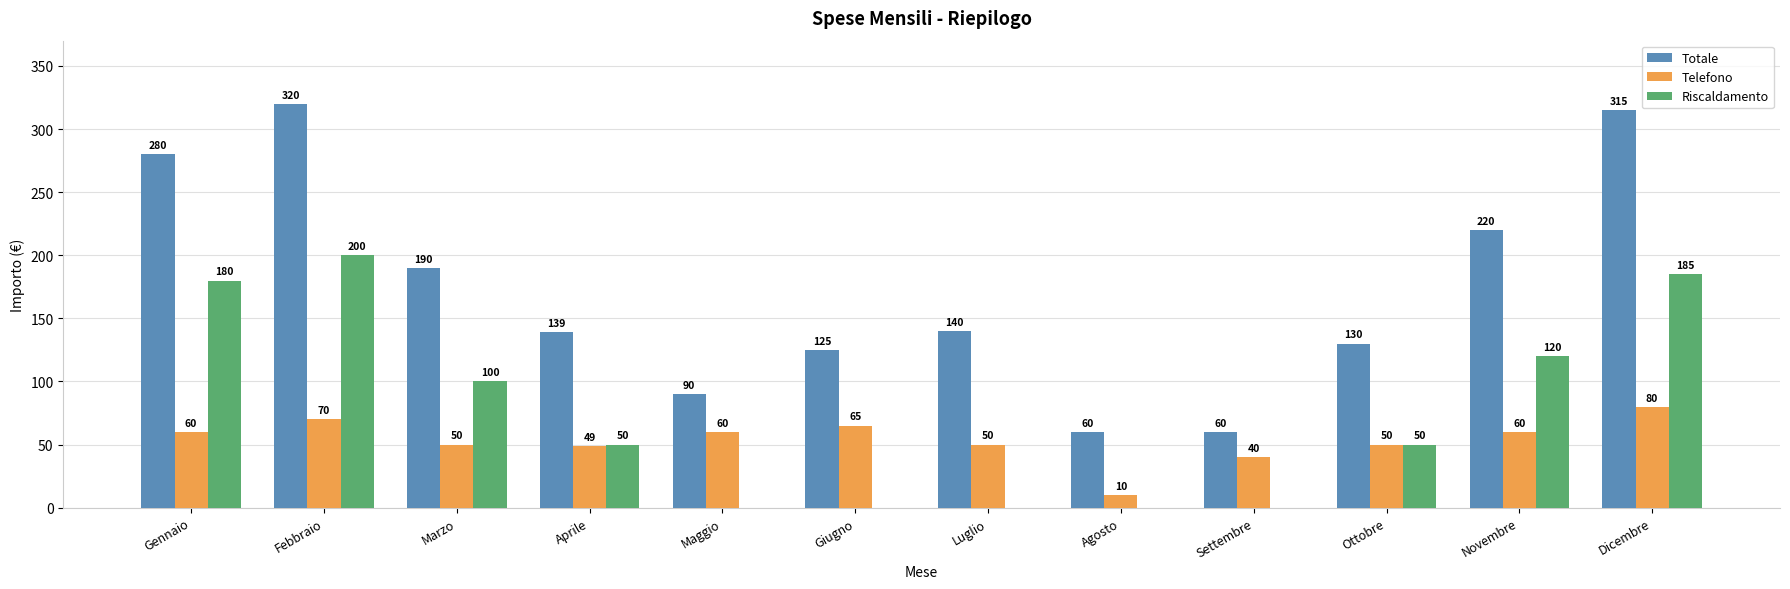

What is the sum of the Riscaldamento values at Febbraio and Agosto?

200